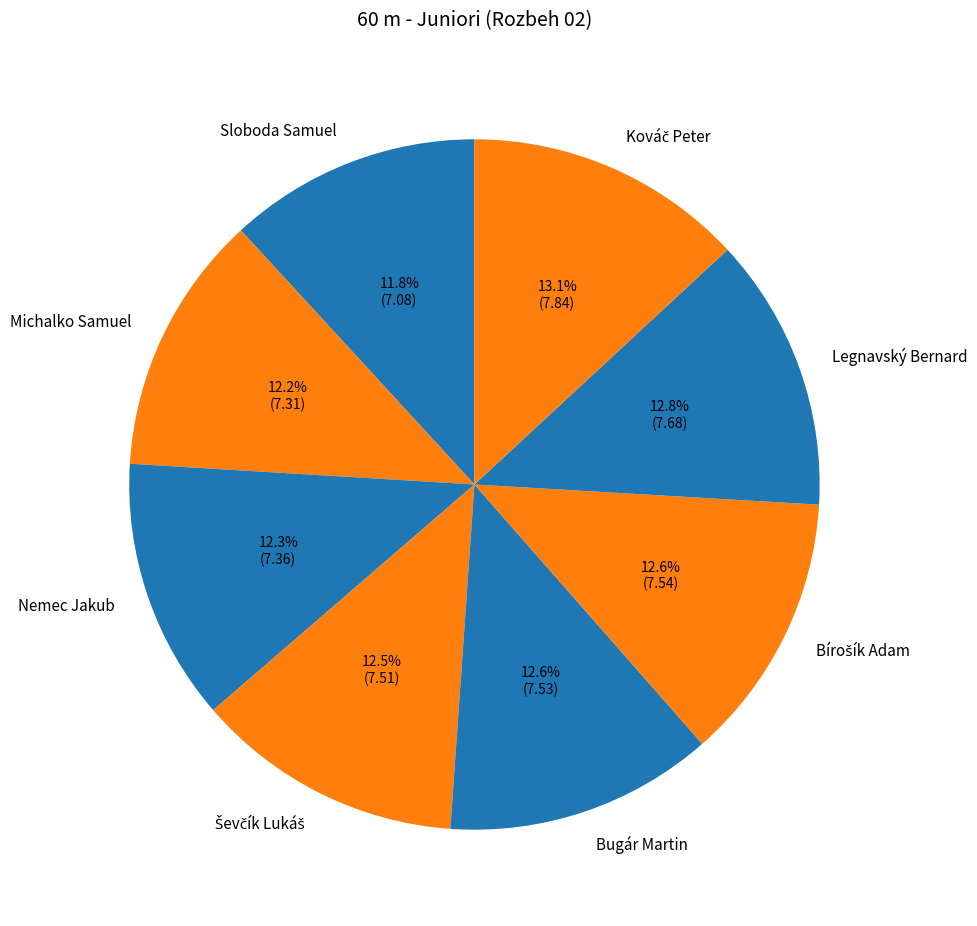

To the nearest percent, what percentage of the pie is Nemec Jakub?

12%